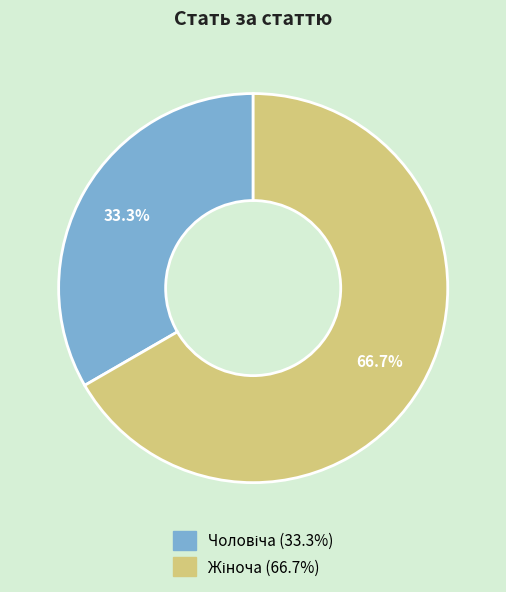

Is there any slice that represents more than half of the pie?

Yes